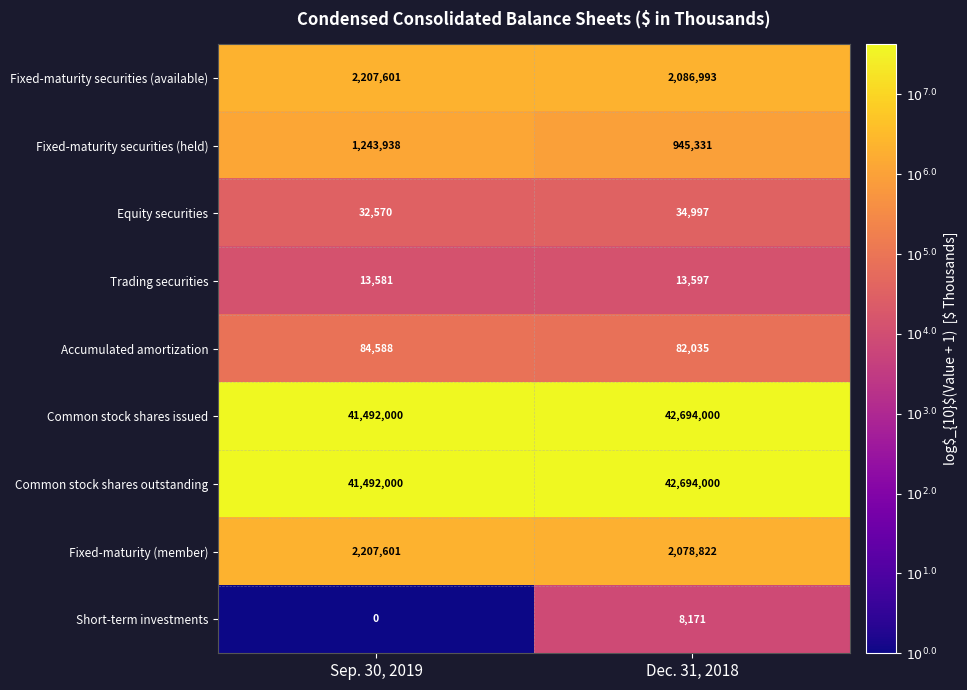

What is the maximum value shown in the chart?

42694000